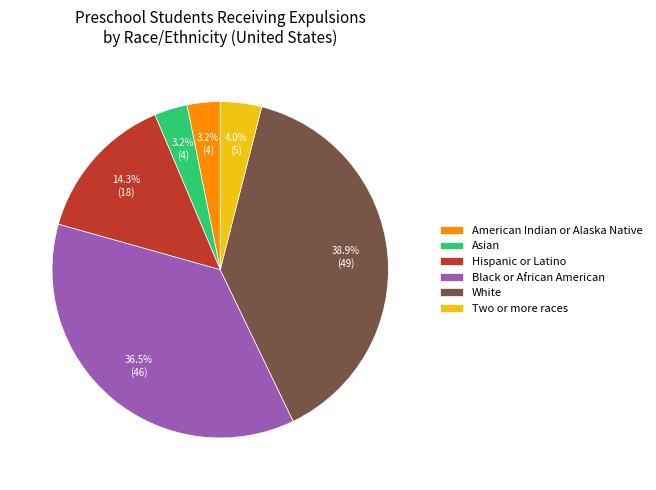

How many slices are in this pie chart?

6